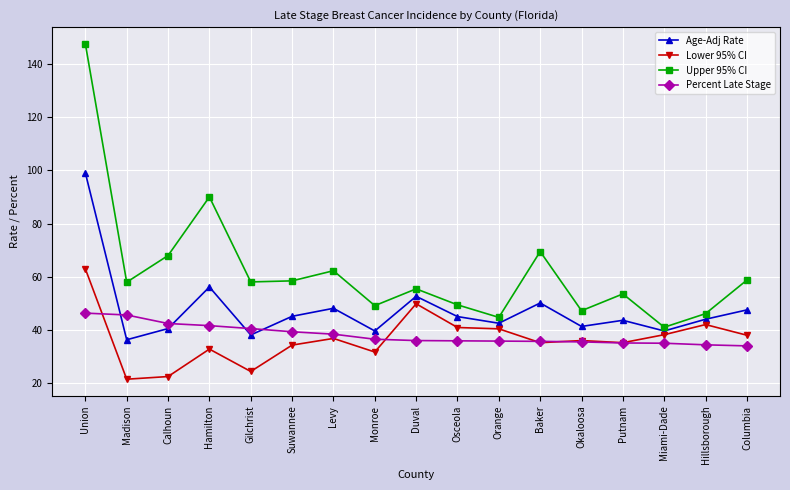

Is it true that Upper 95% CI equals 90.0 at Hamilton?

True